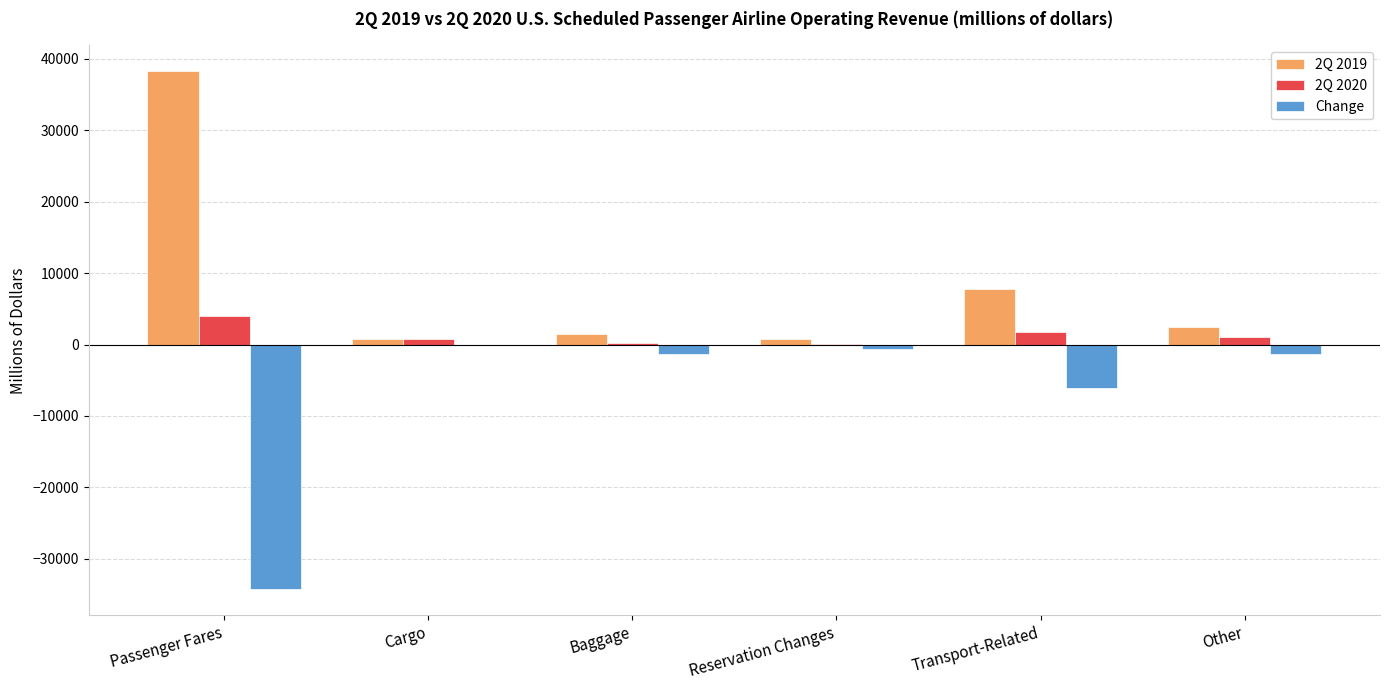

Which category has the highest value across all series?

Passenger Fares